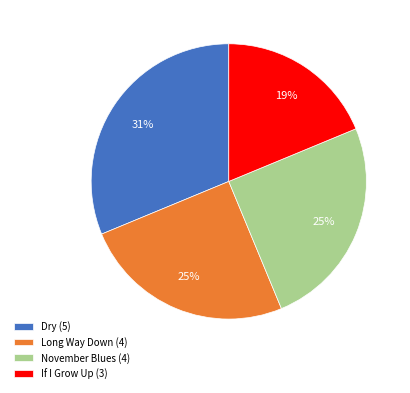

Is there a majority slice in this chart?

No